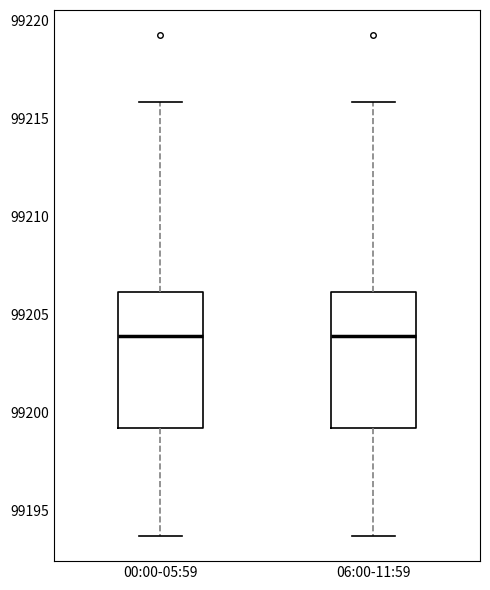

Where does the lower whisker of the box for 00:00-05:59 end on the y-axis? The values are not printed on the chart, so give them approximately, as read against the axis.

99193.5